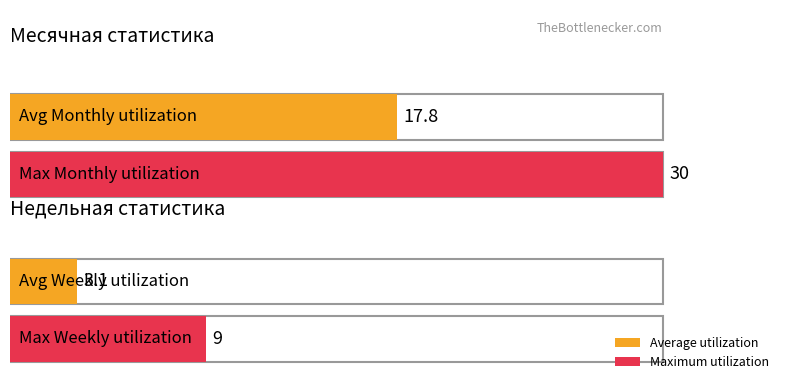

Does the chart contain any negative values?

No